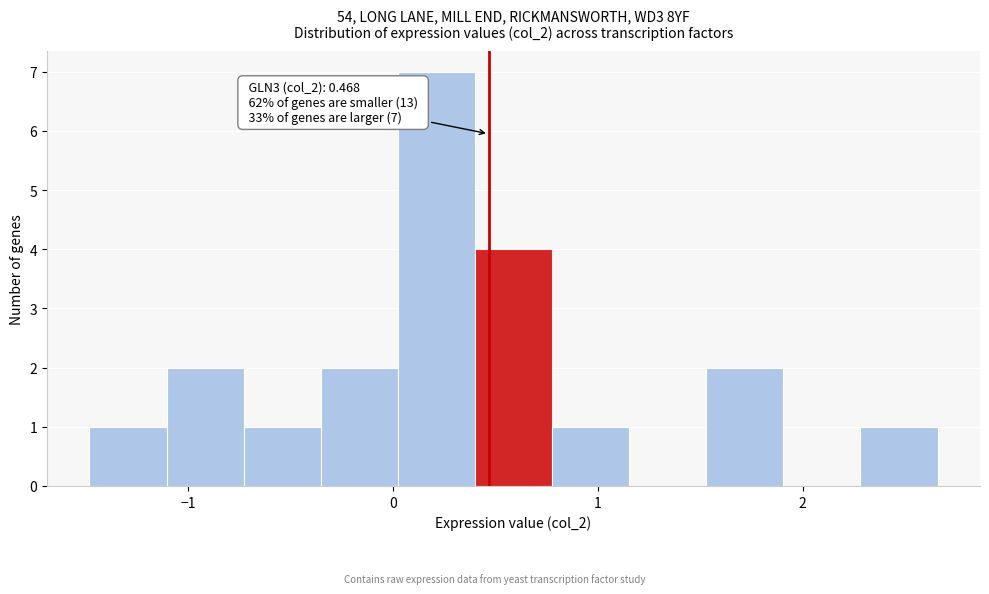

Read against the x-axis, roughly where is the centre of the tallest bar?

0.2